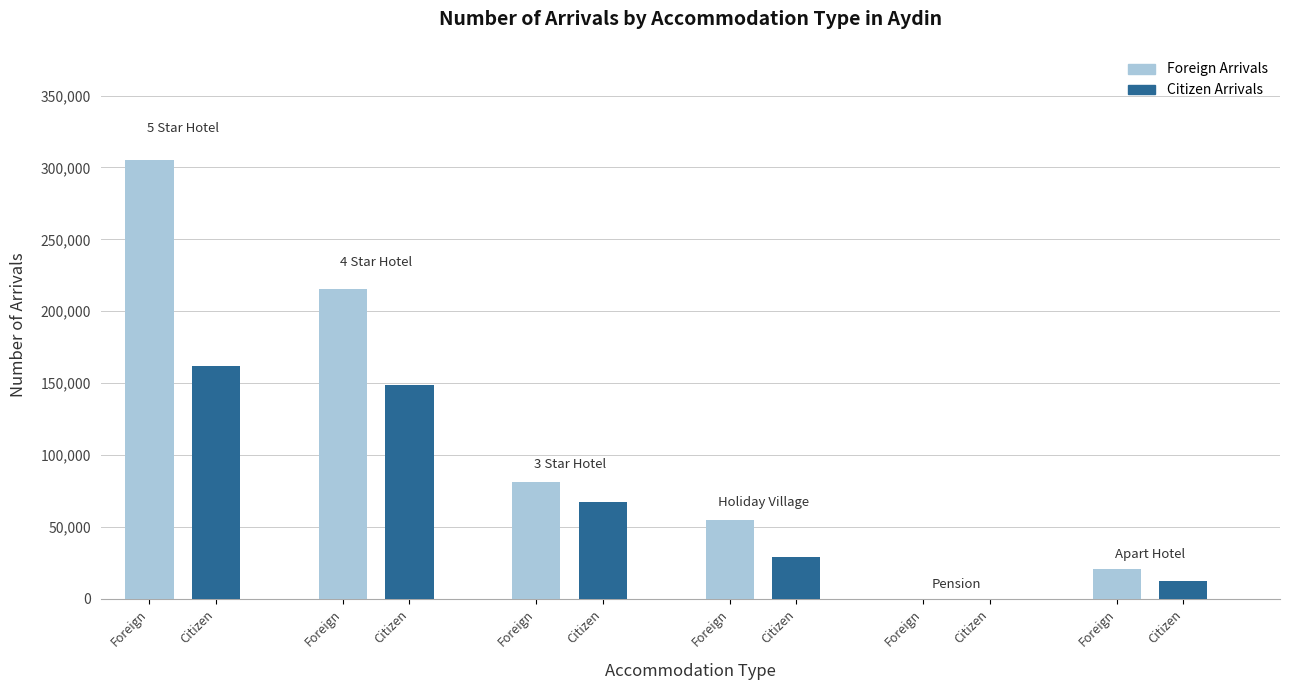

At Foreign, list the series in order from smallest to largest.

Citizen Arrivals, Foreign Arrivals